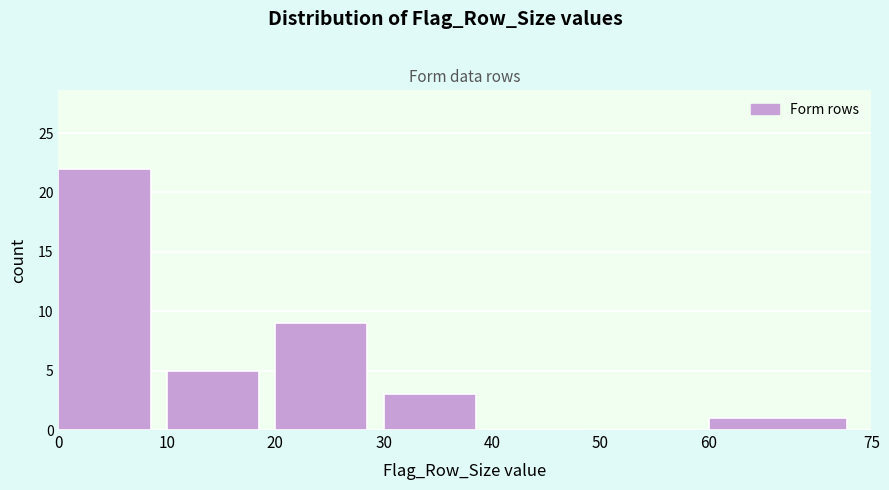

What is the height of the bar covering 30 to 40 on the x-axis? The values are not printed on the chart, so give them approximately, as read against the axis.

3